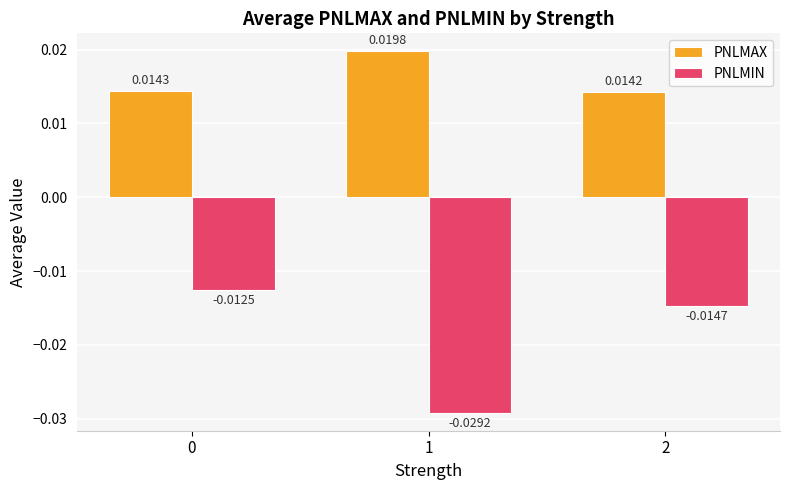

List the series in order of their overall mean, highest first.

PNLMAX, PNLMIN